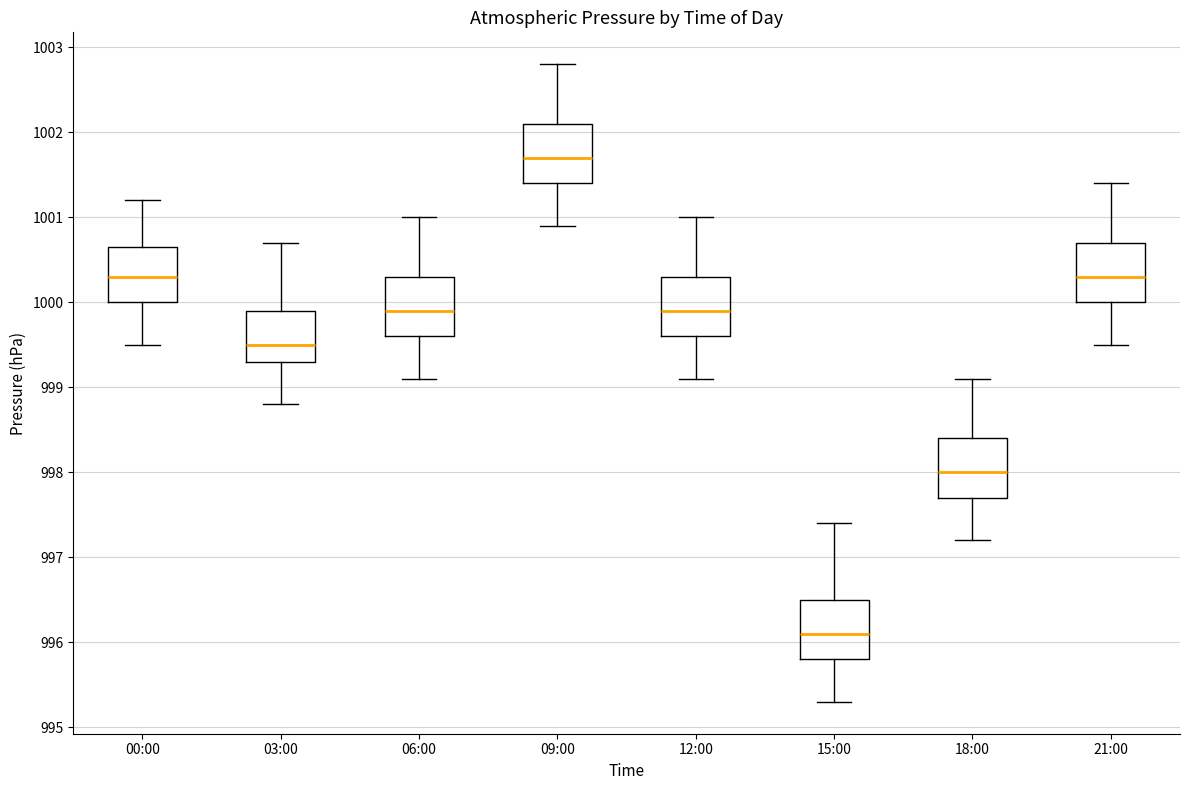

Reading left to right, transcribe this box plot: for each box, give where its median line is, the range the box spans, and where its two whiskers end, as read against the y-axis. The values are not printed on the chart, so give them approximately, as read against the axis.

00:00: median 1000.3, box 1000.0 to 1000.7, whiskers 999.5 to 1001.2
03:00: median 999.5, box 999.3 to 999.9, whiskers 998.8 to 1000.7
06:00: median 999.9, box 999.6 to 1000.3, whiskers 999.1 to 1001.0
09:00: median 1001.7, box 1001.4 to 1002.1, whiskers 1000.9 to 1002.8
12:00: median 999.9, box 999.6 to 1000.3, whiskers 999.1 to 1001.0
15:00: median 996.1, box 995.8 to 996.5, whiskers 995.3 to 997.4
18:00: median 998.0, box 997.7 to 998.4, whiskers 997.2 to 999.1
21:00: median 1000.3, box 1000.0 to 1000.7, whiskers 999.5 to 1001.4